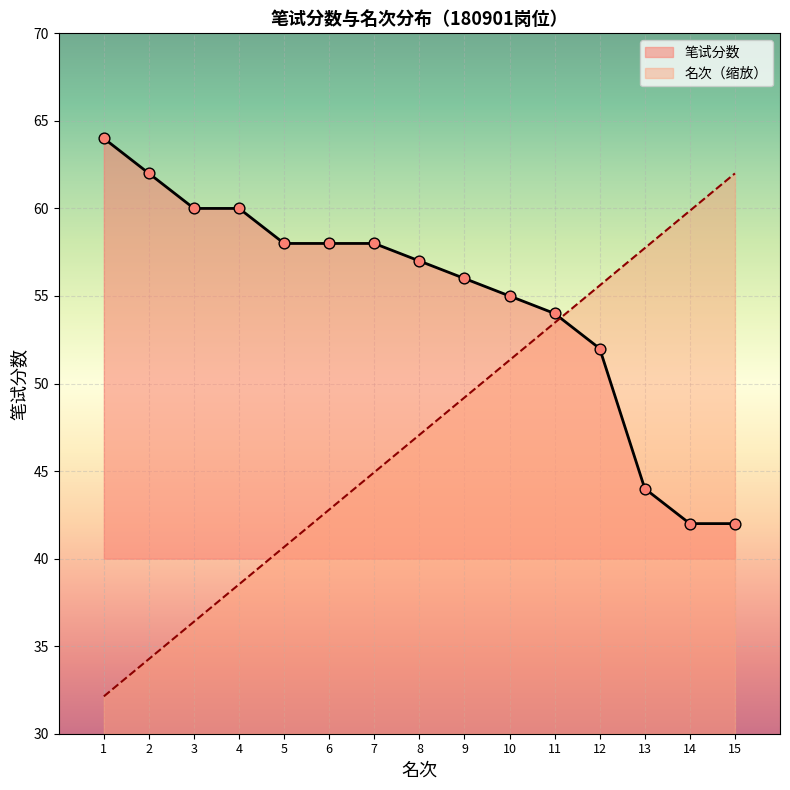

Which series has the largest total across all categories?

笔试分数